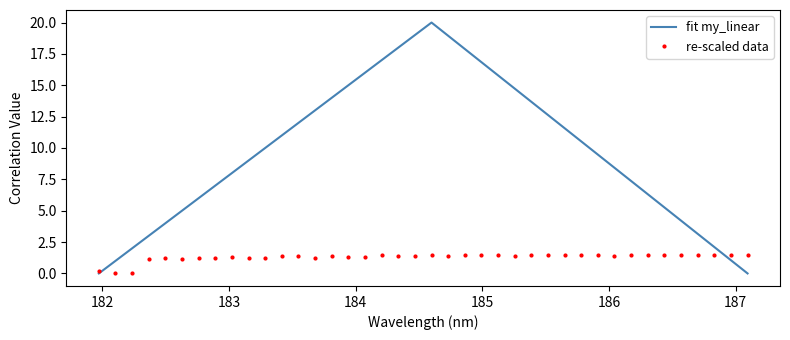

Which series has the largest total across all categories?

fit my_linear